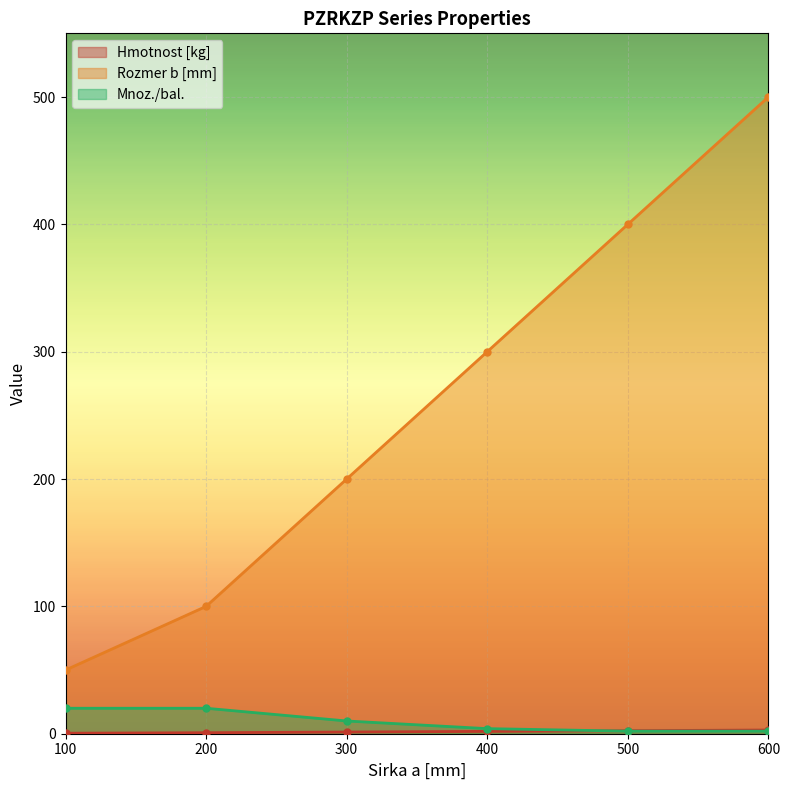

Does the chart display data point markers on the line(s)?

Yes